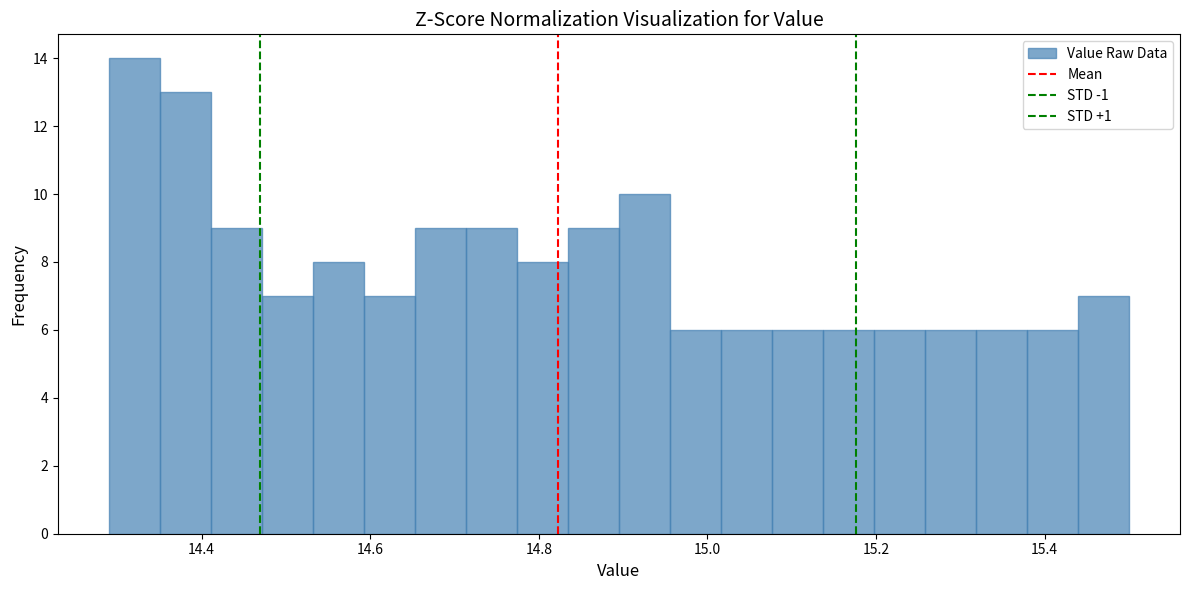

Around what value on the x-axis is the tallest bar? Give the approximate position of its centre, as read against the axis.

14.32